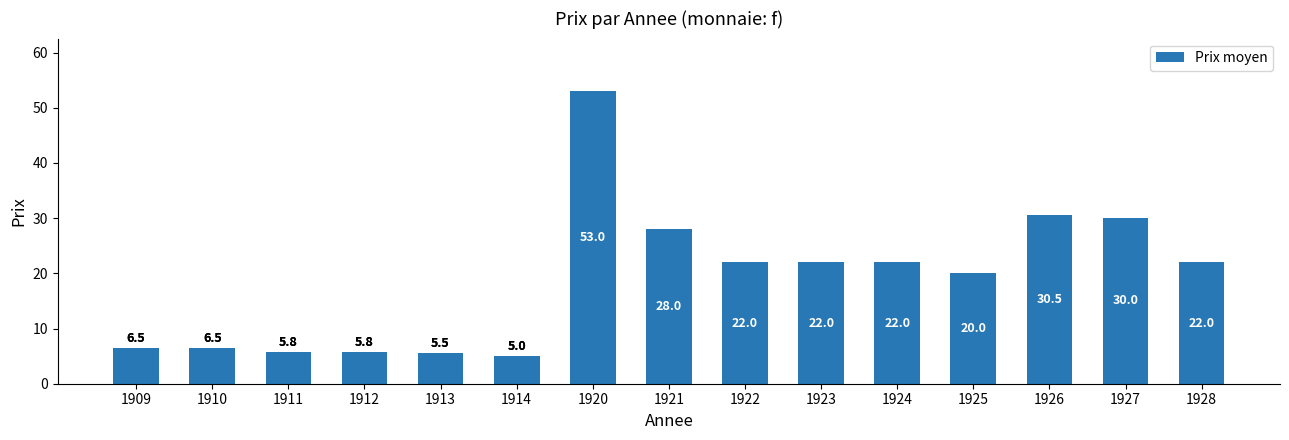

At which category does the chart reach its minimum across all series?

1914